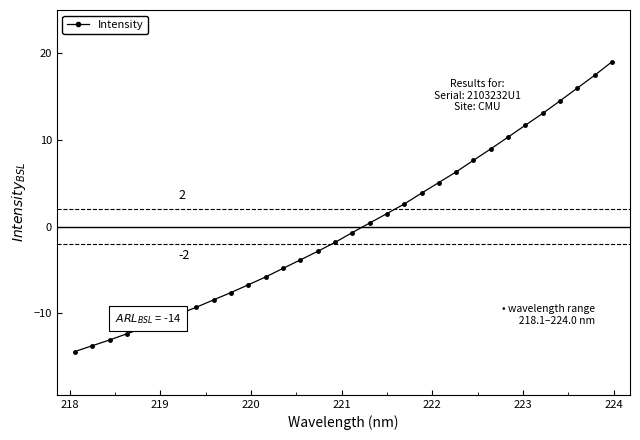

What is the greatest value displayed?

19.0